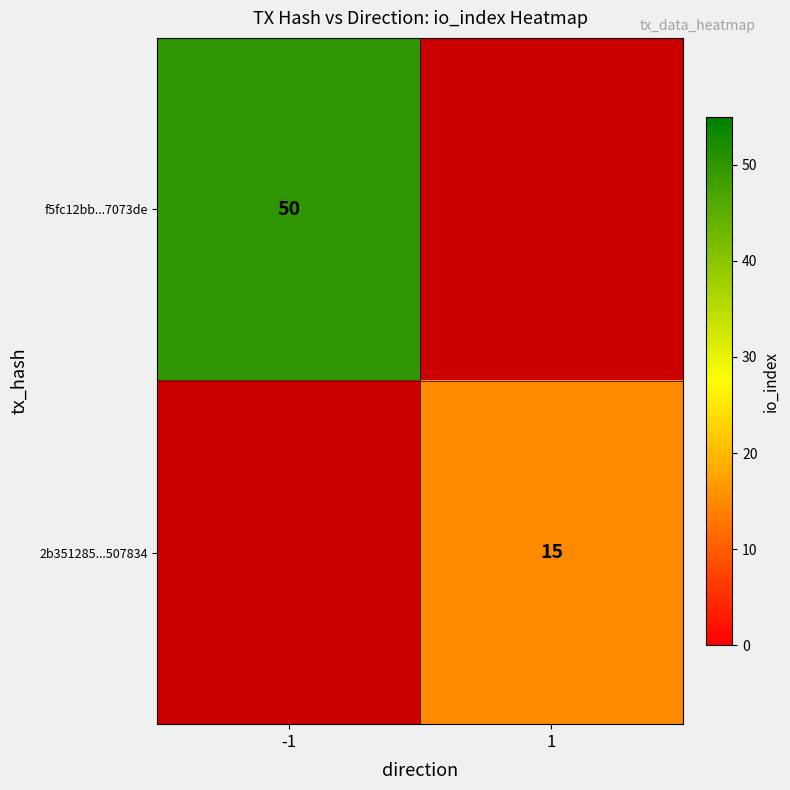

The value of 2b351285...507834 at 1 is 20. True or false?

False